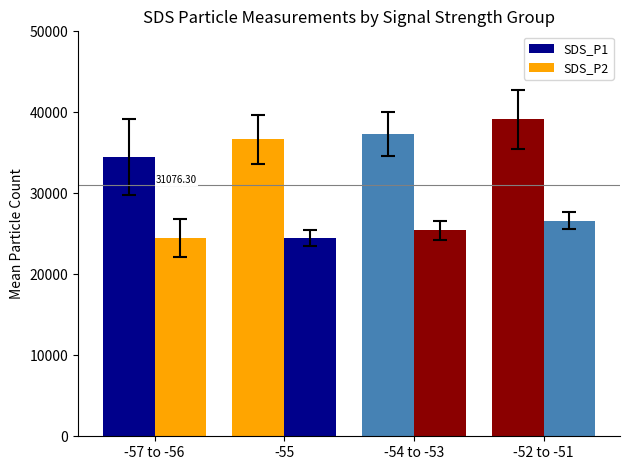

What is the value of the SDS_P2 bar at the 1st from the left?

24444.6